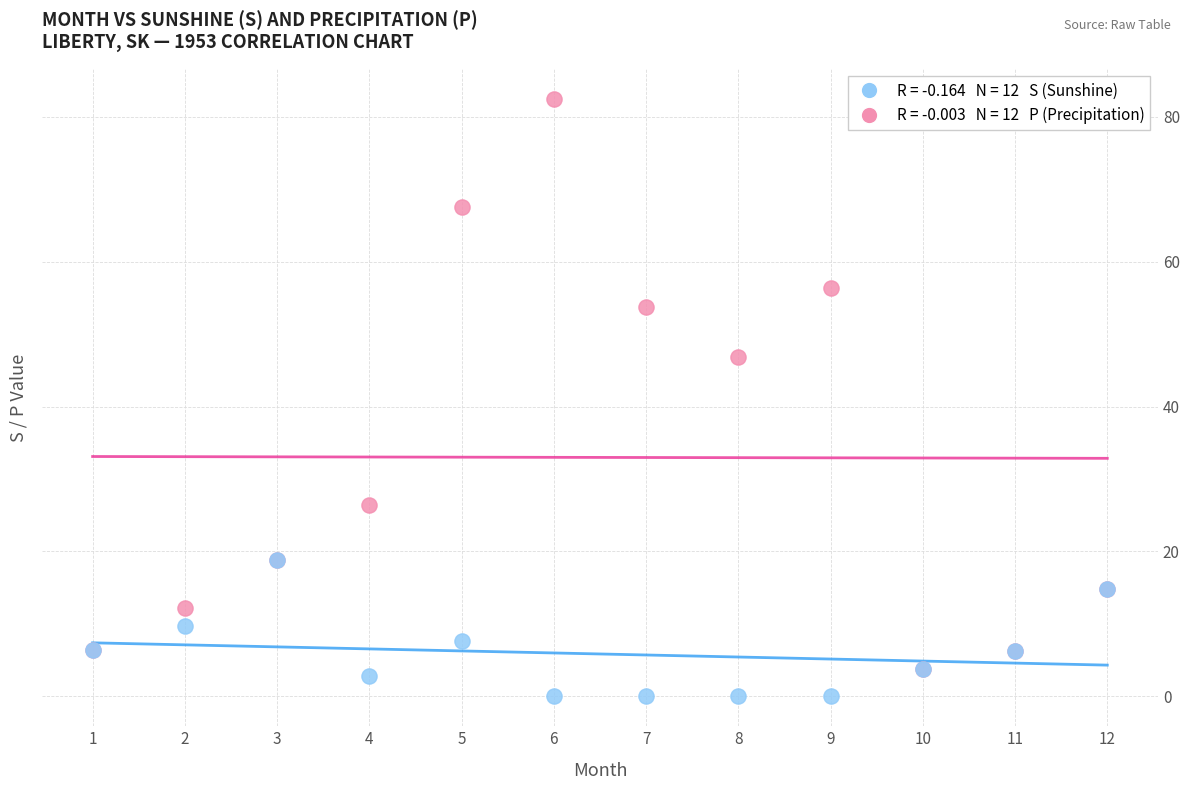

Across all series, what Y value is closest to 41?

46.8